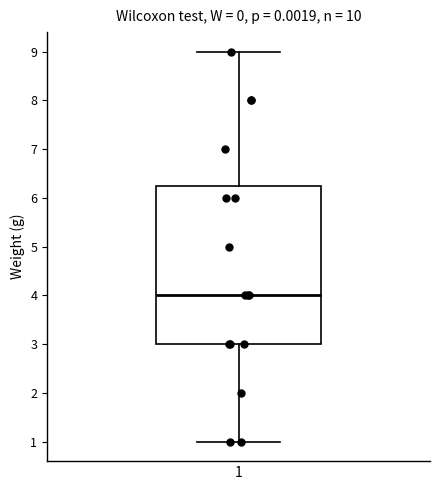

Read this box plot against the y-axis: the position of the median line, the range covered by the box, and the ends of both whiskers. The values are not printed on the chart, so give them approximately, as read against the axis.

median 4.0, box 3.0 to 6.3, whiskers 1.0 to 9.0